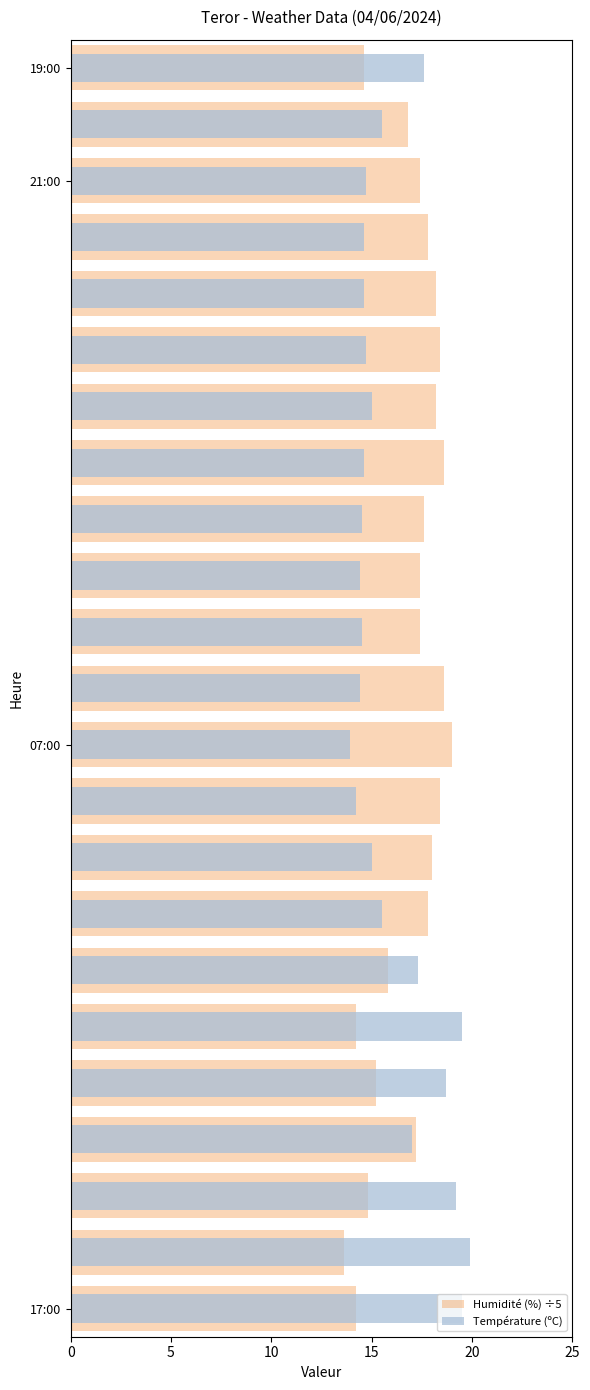

List the series in order of their overall mean, highest first.

Humidité (%) ÷5, Température (ºC)